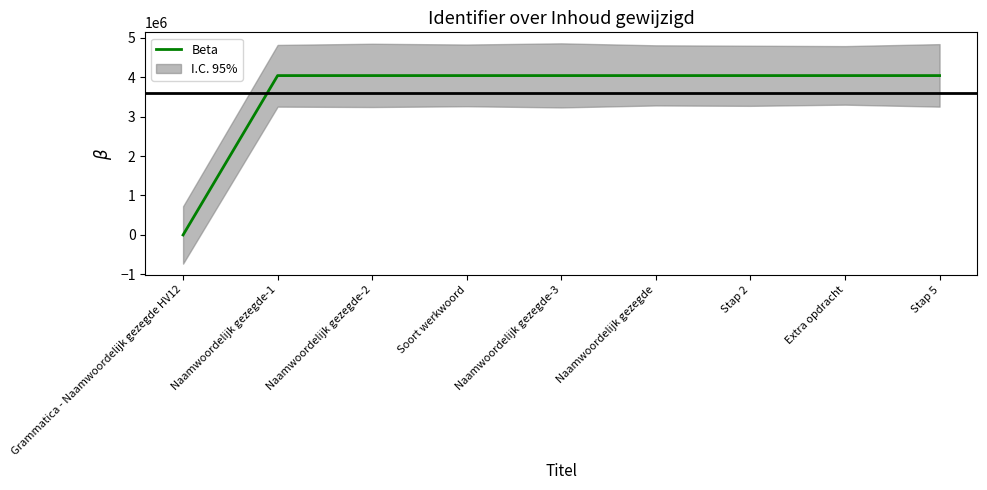

Where does the data first go above 4037500?

Naamwoordelijk gezegde-3